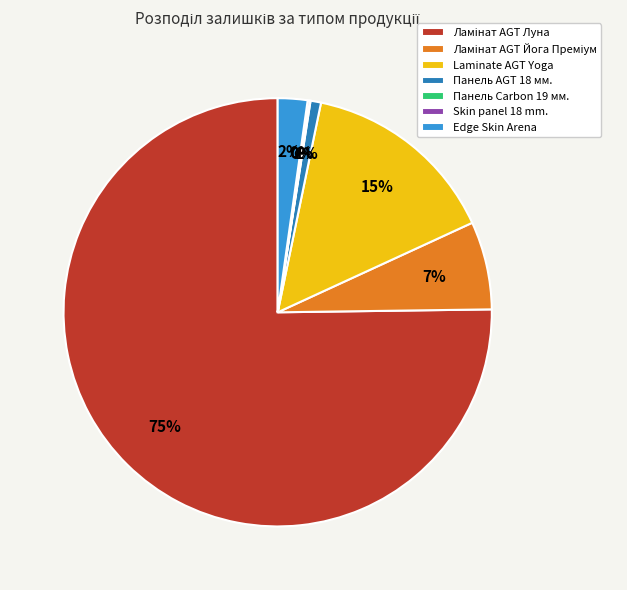

Is it true that Edge Skin Arena is 15% of the pie?

False